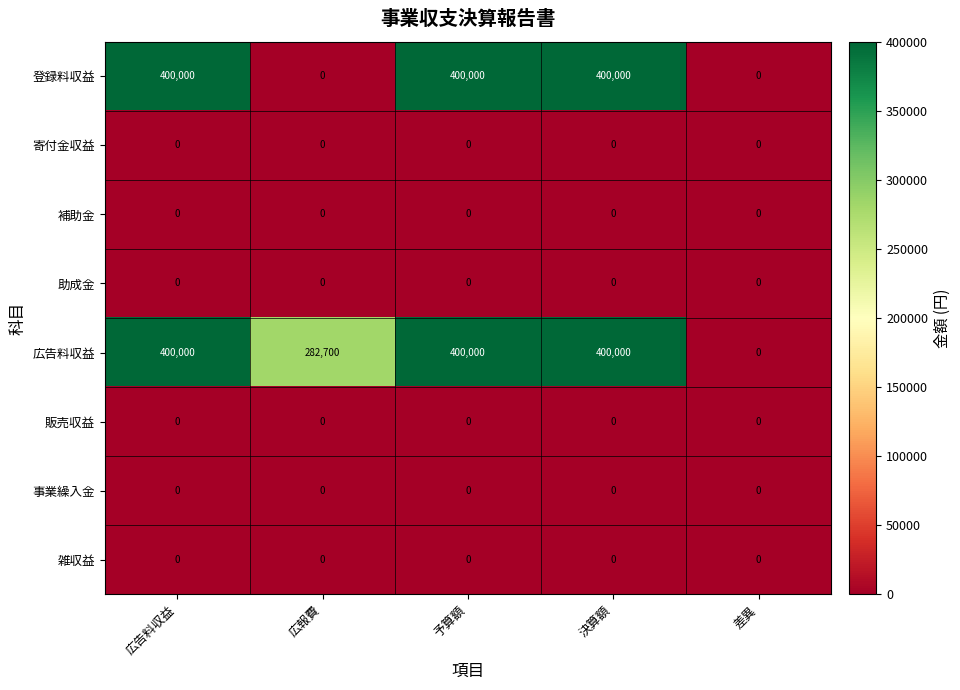

What is the difference between the highest and lowest values at 予算額?

400000